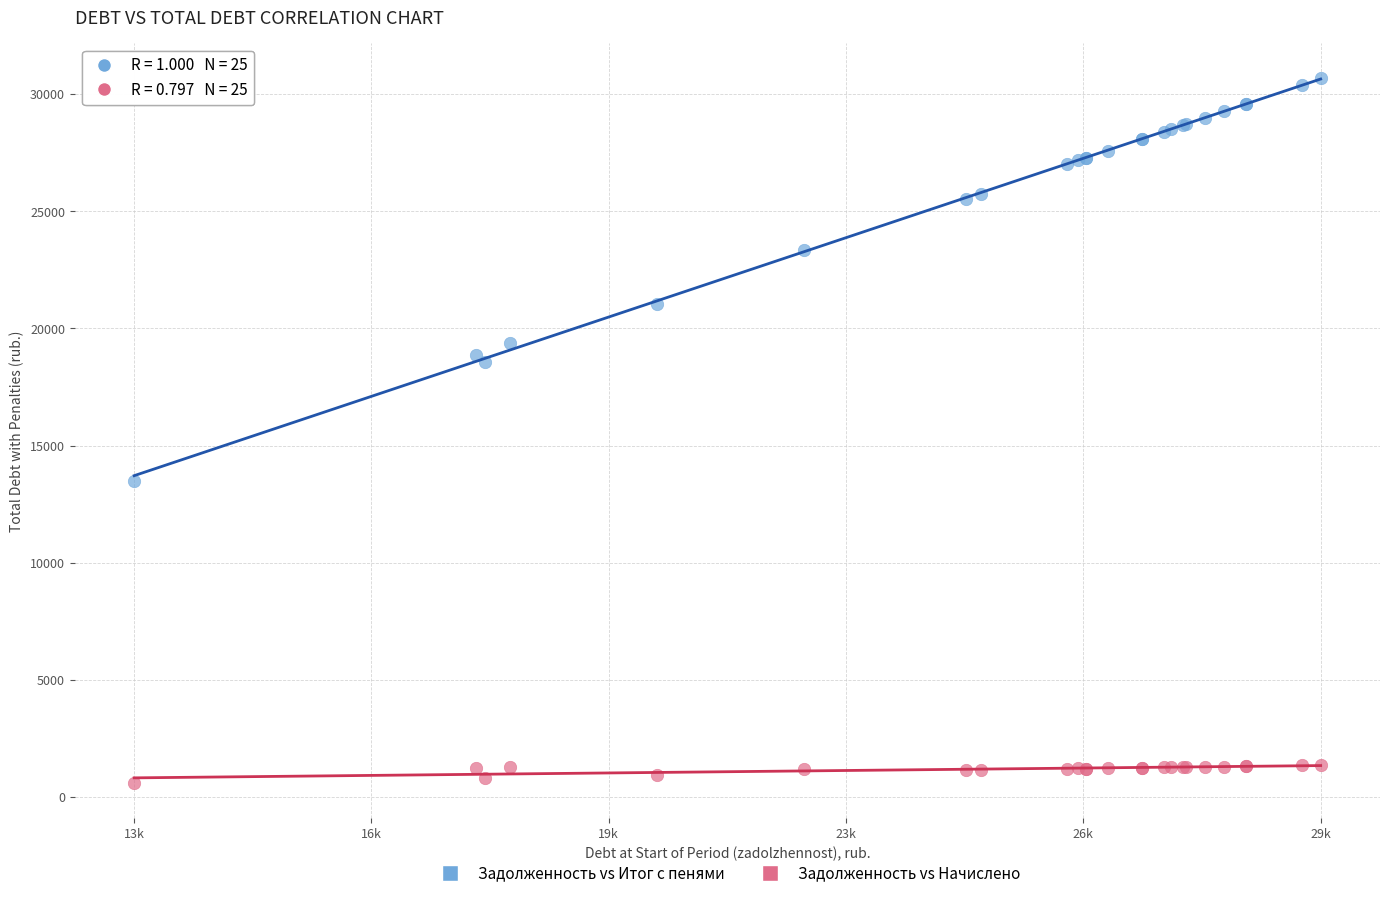

Which series contains the lowest Y value?

Задолженность vs Начислено